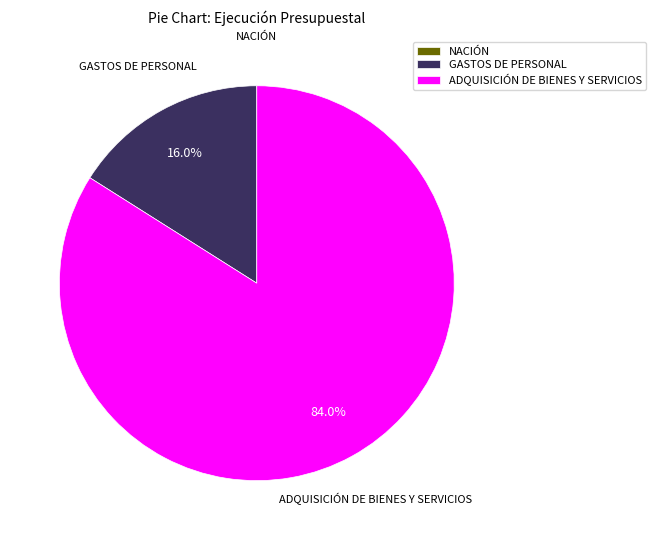

Which category accounts for the majority?

ADQUISICIÓN DE BIENES Y SERVICIOS